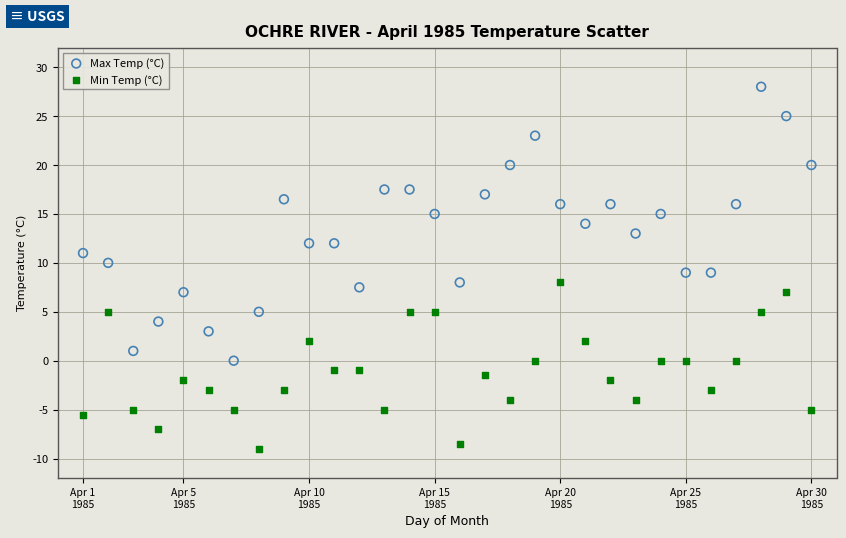

Which series contains the lowest Y value?

Min Temp (°C)